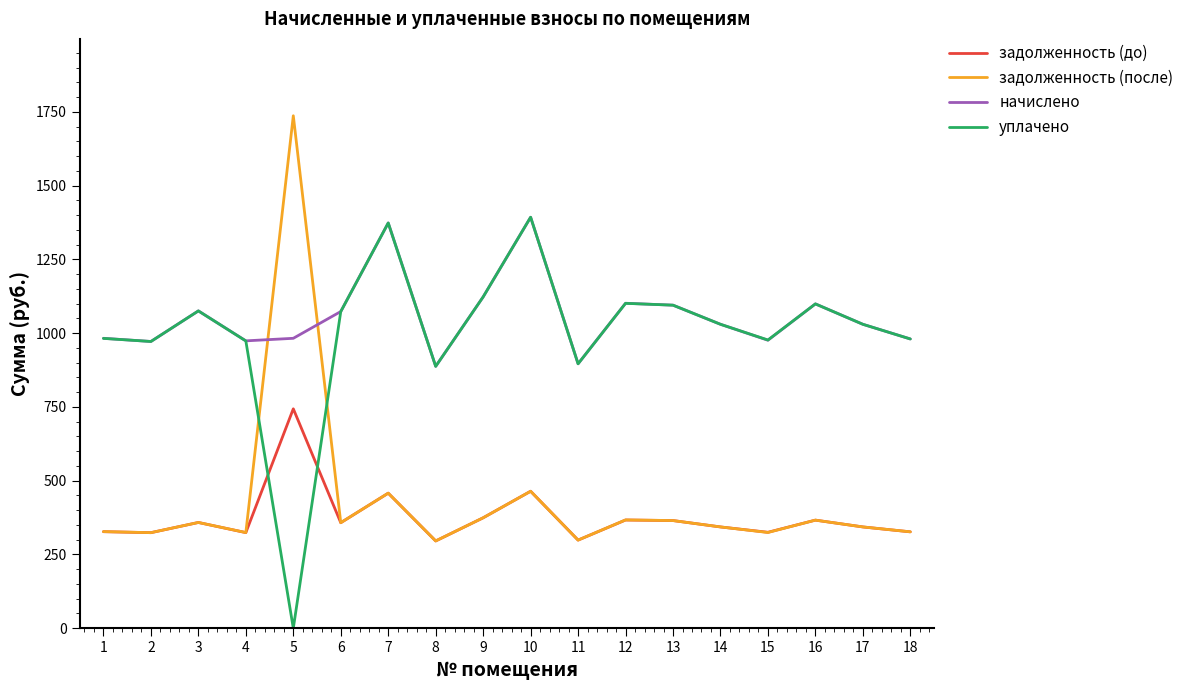

What is the spread (max minus min) of values at 17?

686.9